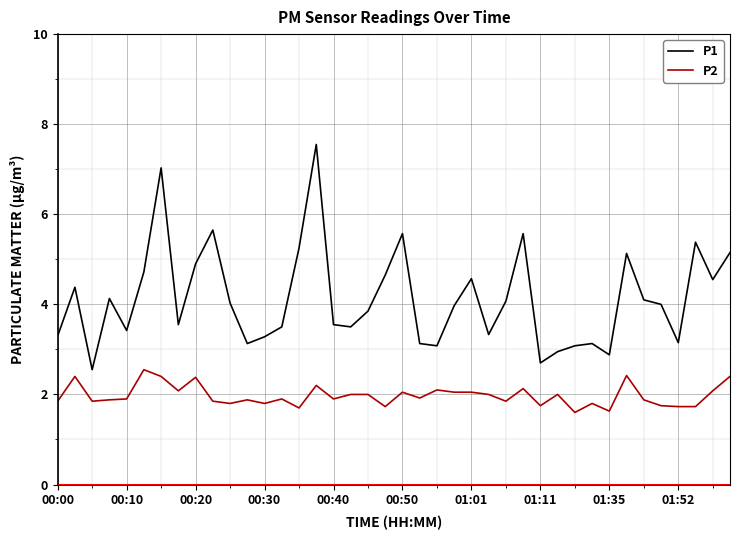

What are all the series names shown in the legend?

P1, P2